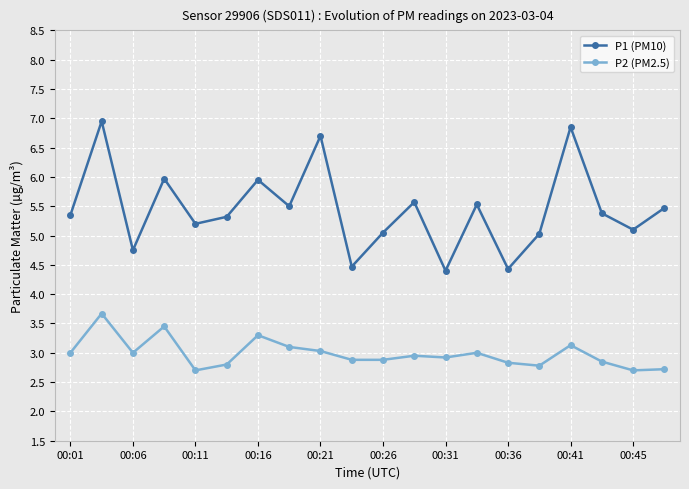

What is the value of the P1 (PM10) point at the 13th from the left?

4.4